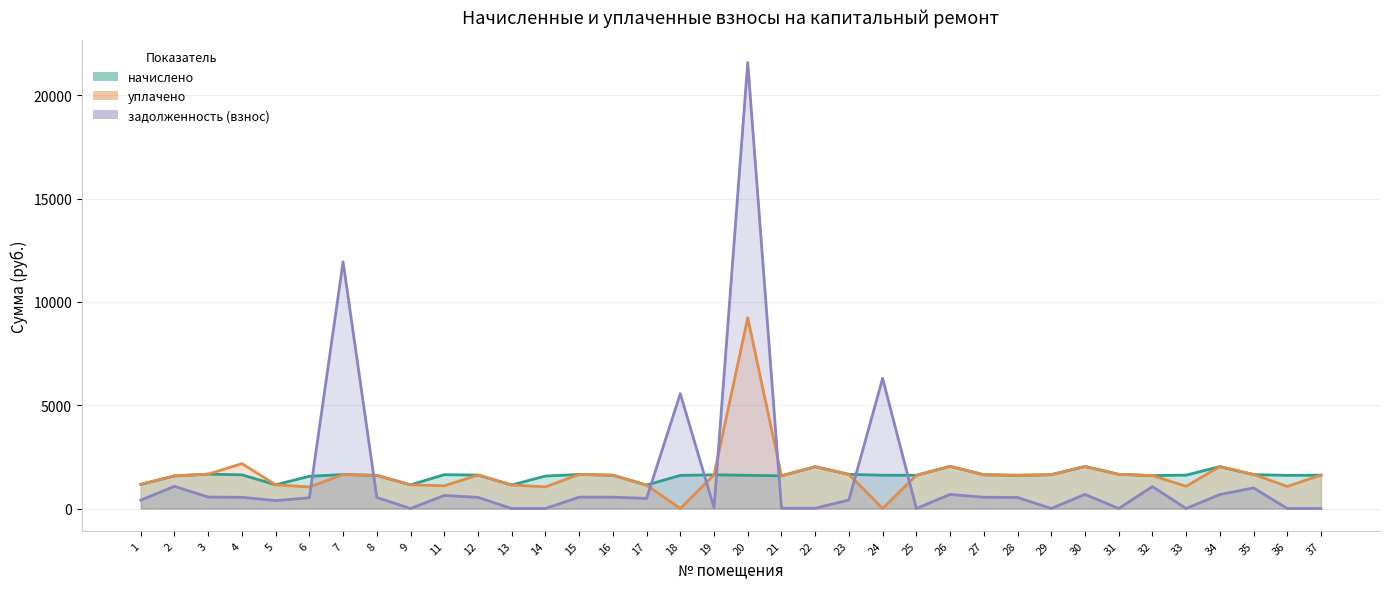

In начислено, how many points are higher than both neighbors (excluding endpoints)?

9